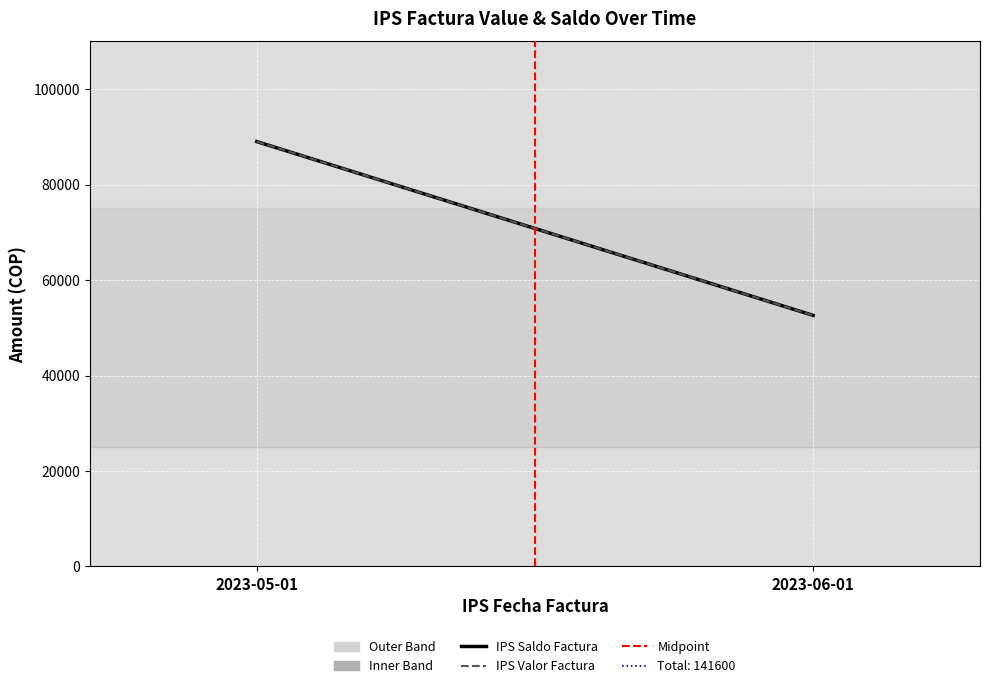

Is it true that IPS Saldo Factura equals 141653 at 2023-05-01?

False